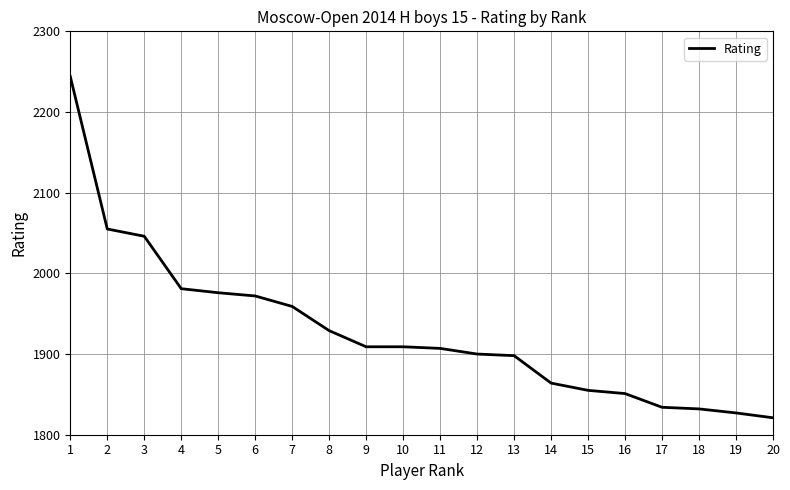

Which label corresponds to the largest value in the chart?

1